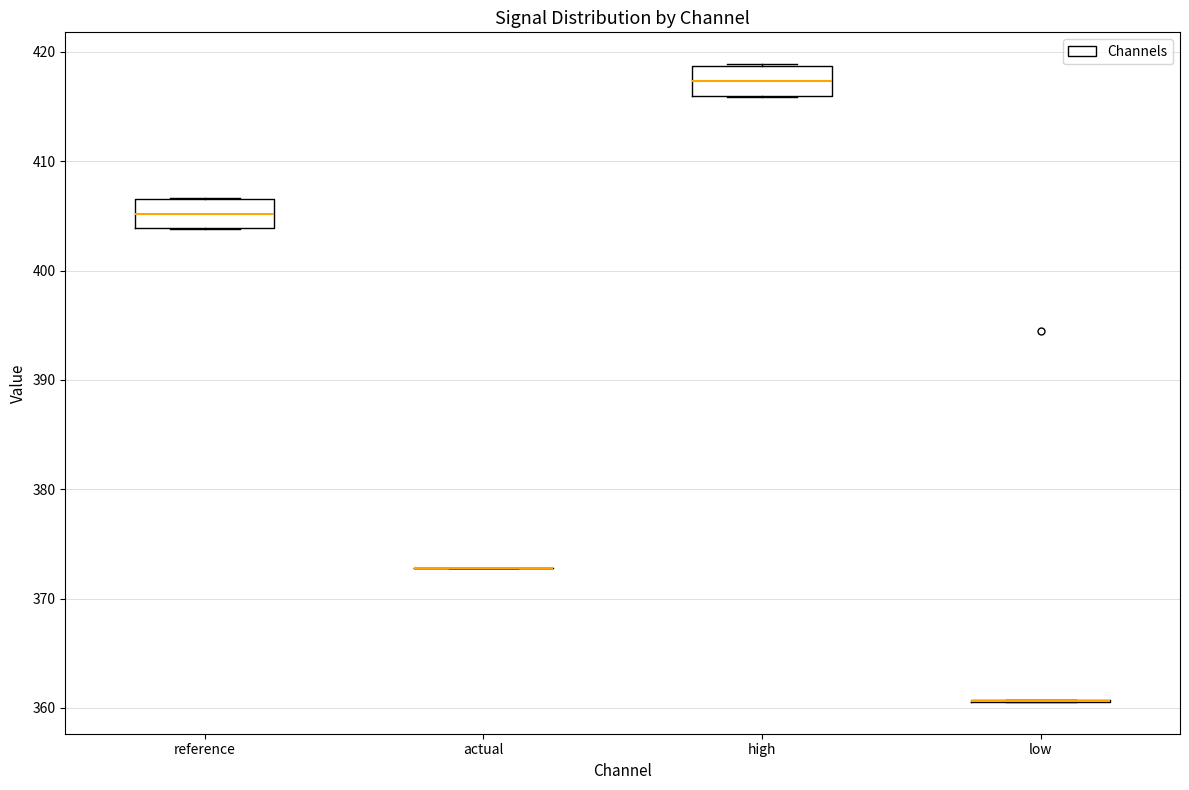

Where is the upper edge of the box for high on the y-axis? The values are not printed on the chart, so give them approximately, as read against the axis.

419